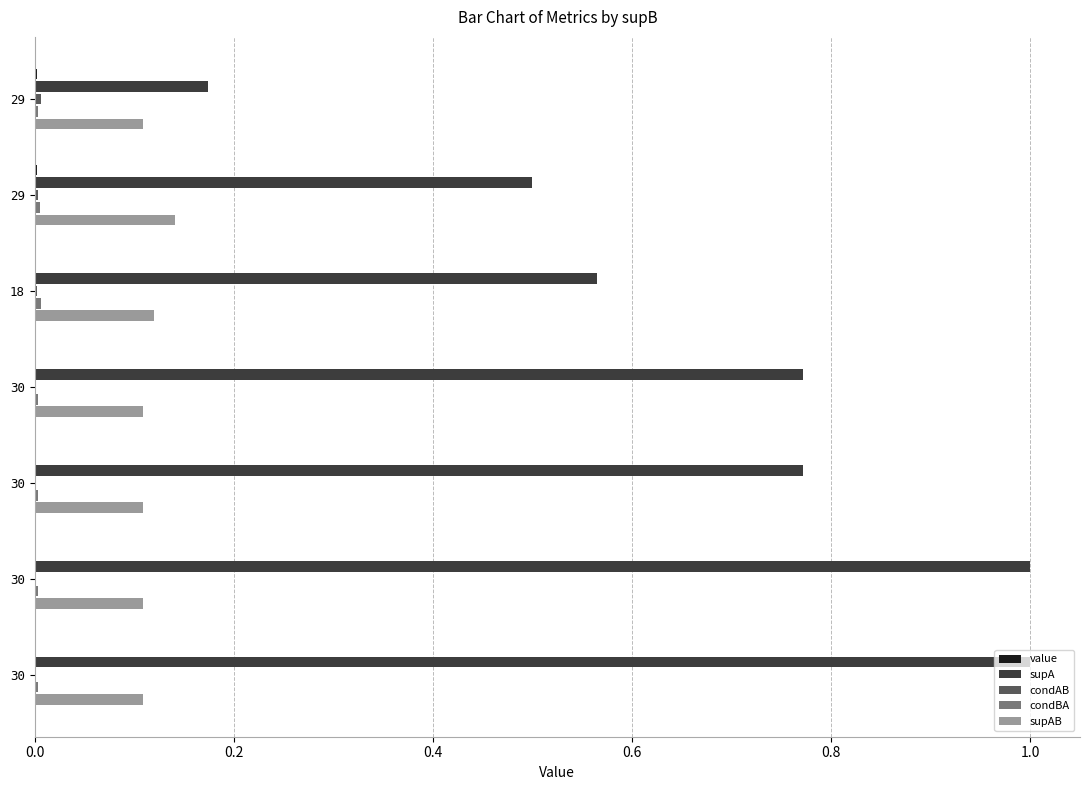

Reading left to right, list all the values displayed in this chart.

value: 0.0	0.0	0.0	0.0	0.0	0.0	0.0
supA: 0.2	0.5	0.6	0.8	0.8	1.0	1.0
condAB: 0.0	0.0	0.0	0.0	0.0	0.0	0.0
condBA: 0.0	0.0	0.0	0.0	0.0	0.0	0.0
supAB: 0.1	0.1	0.1	0.1	0.1	0.1	0.1